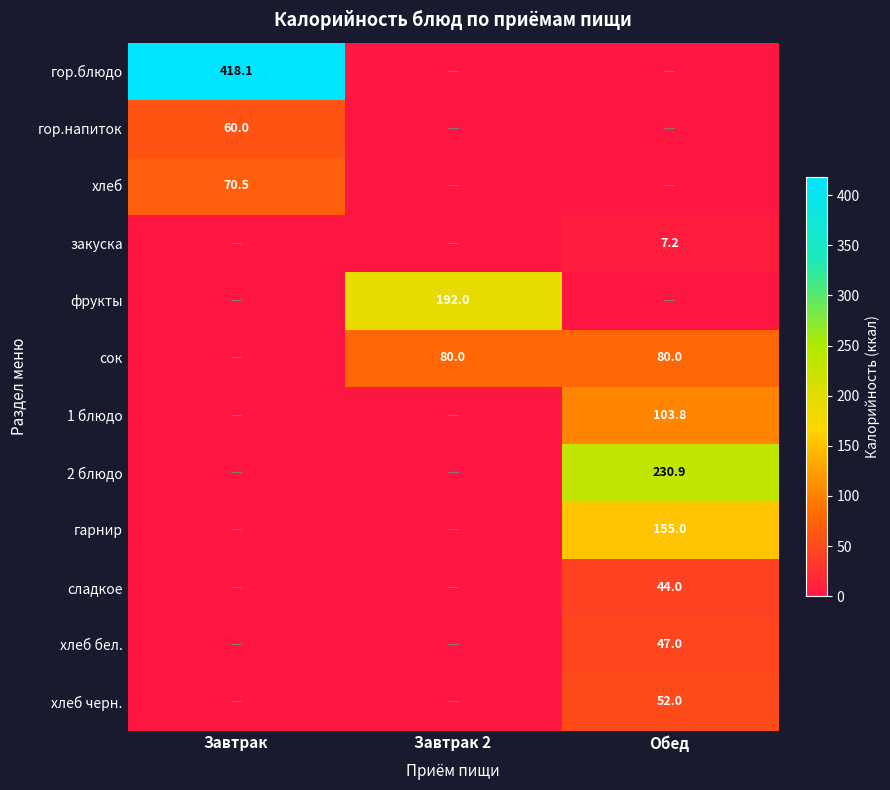

The value of гор.напиток at Завтрак is 32.4. True or false?

False